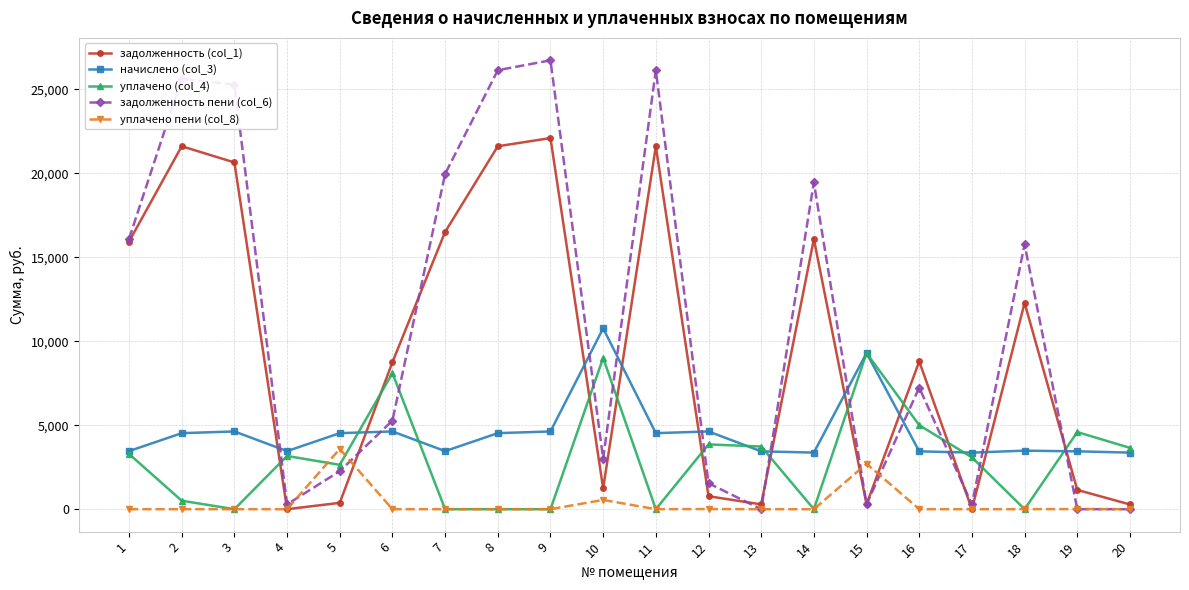

At which label does задолженность (col_1) first exceed 8794?

1